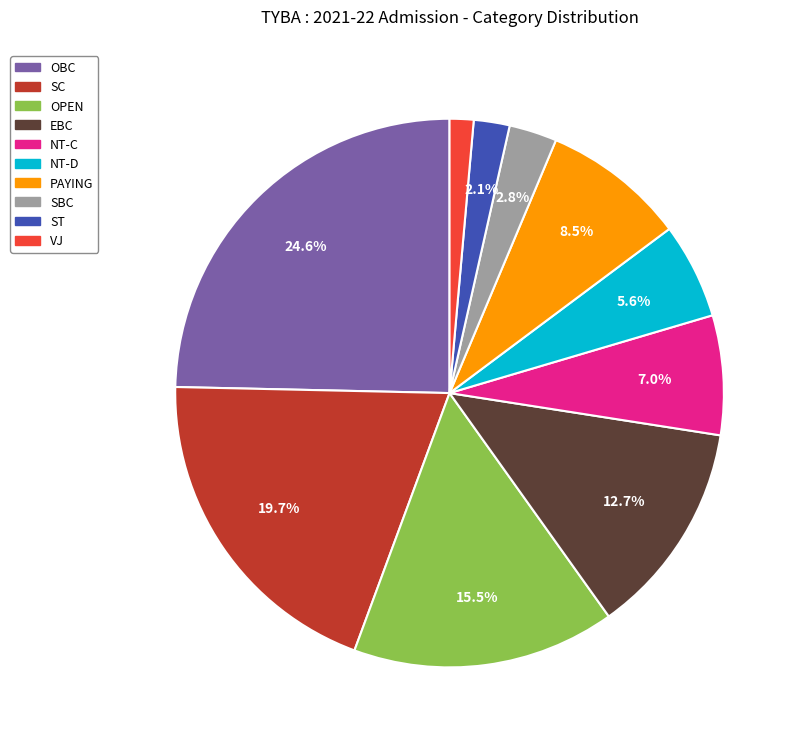

To the nearest percent, what is the combined percentage of SBC and VJ?

4%